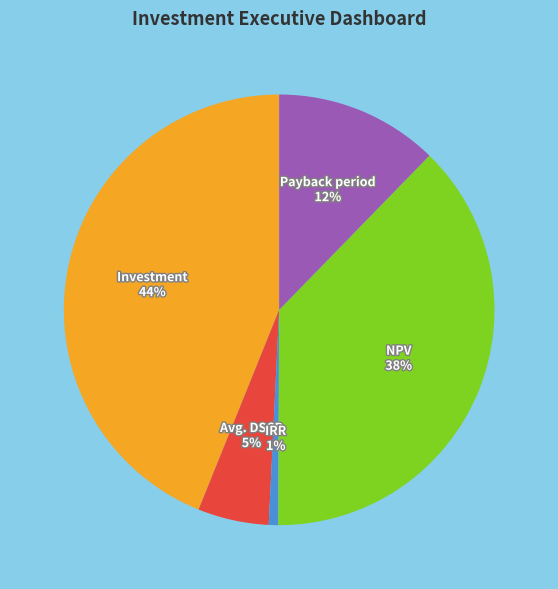

To the nearest percent, what is the average slice percentage?

20%